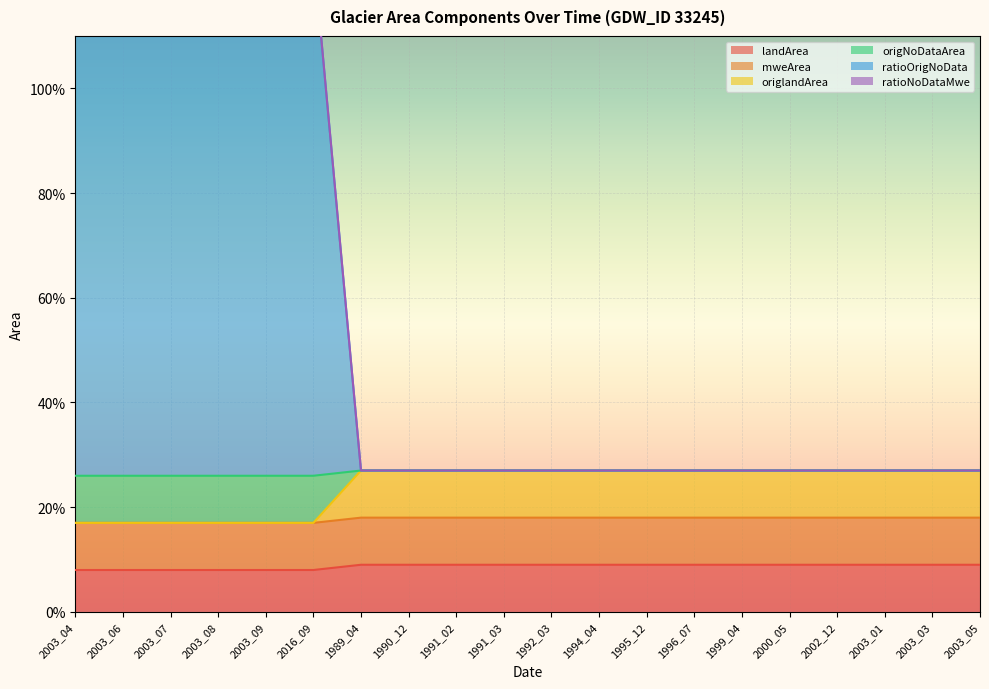

Does the chart display data point markers on the line(s)?

No